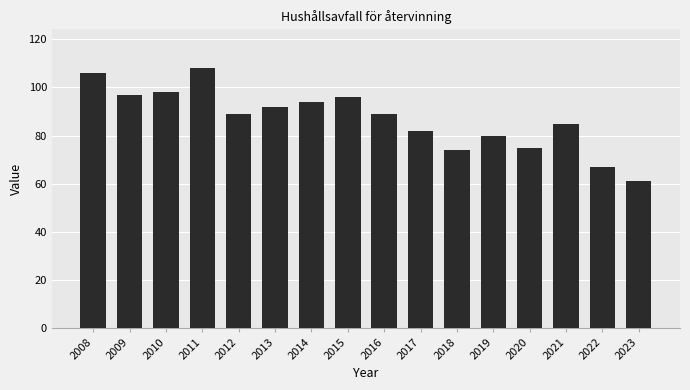

Which label corresponds to the largest value in the chart?

2011